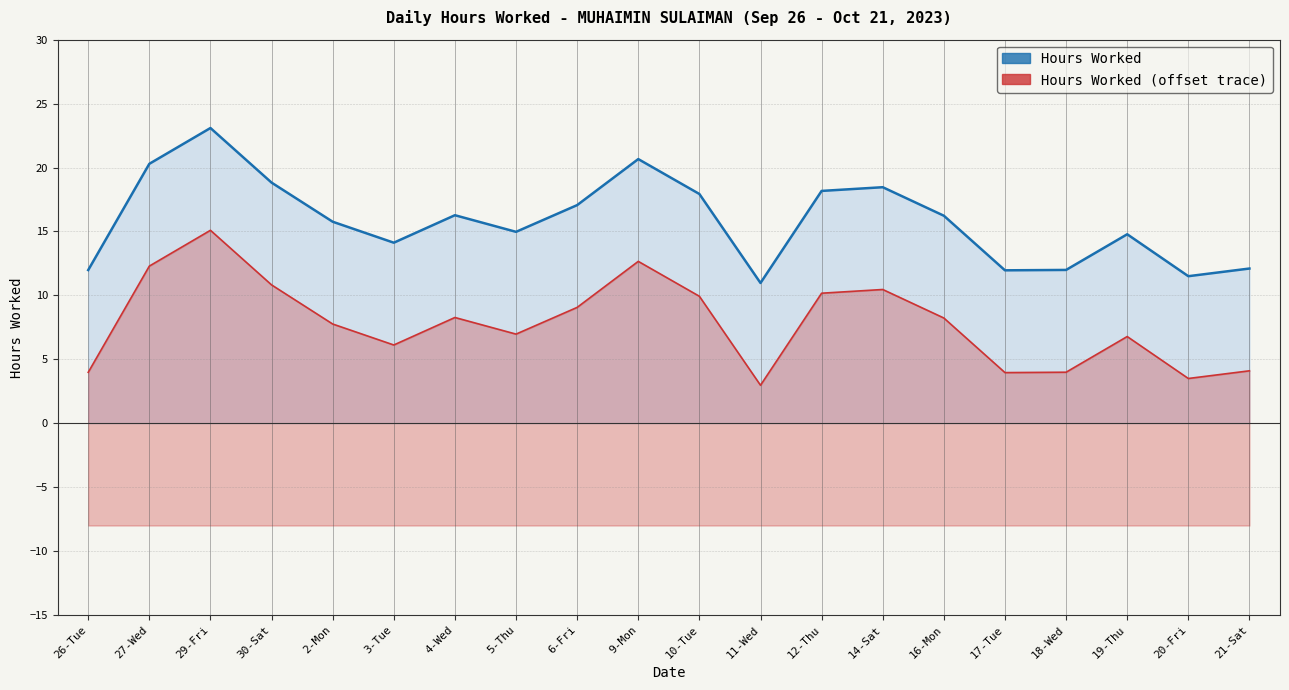

What is the approximate value of Hours Worked (shifted) at 11-Wed?

3.0